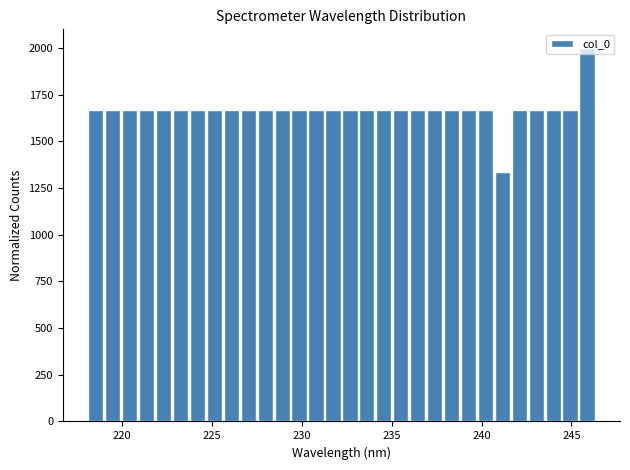

Around what value on the x-axis is the tallest bar? Give the approximate position of its centre, as read against the axis.

246.0